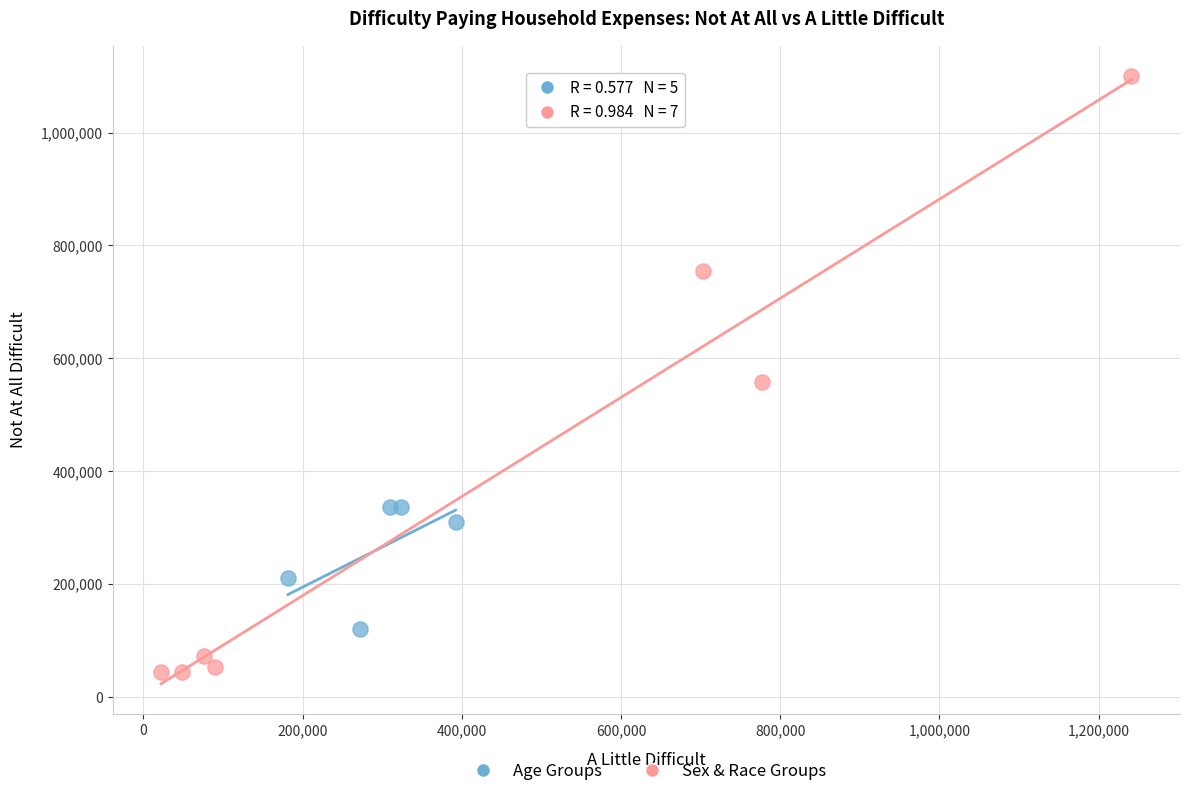

Which series has the largest Y range (max minus min)?

Sex & Race Groups